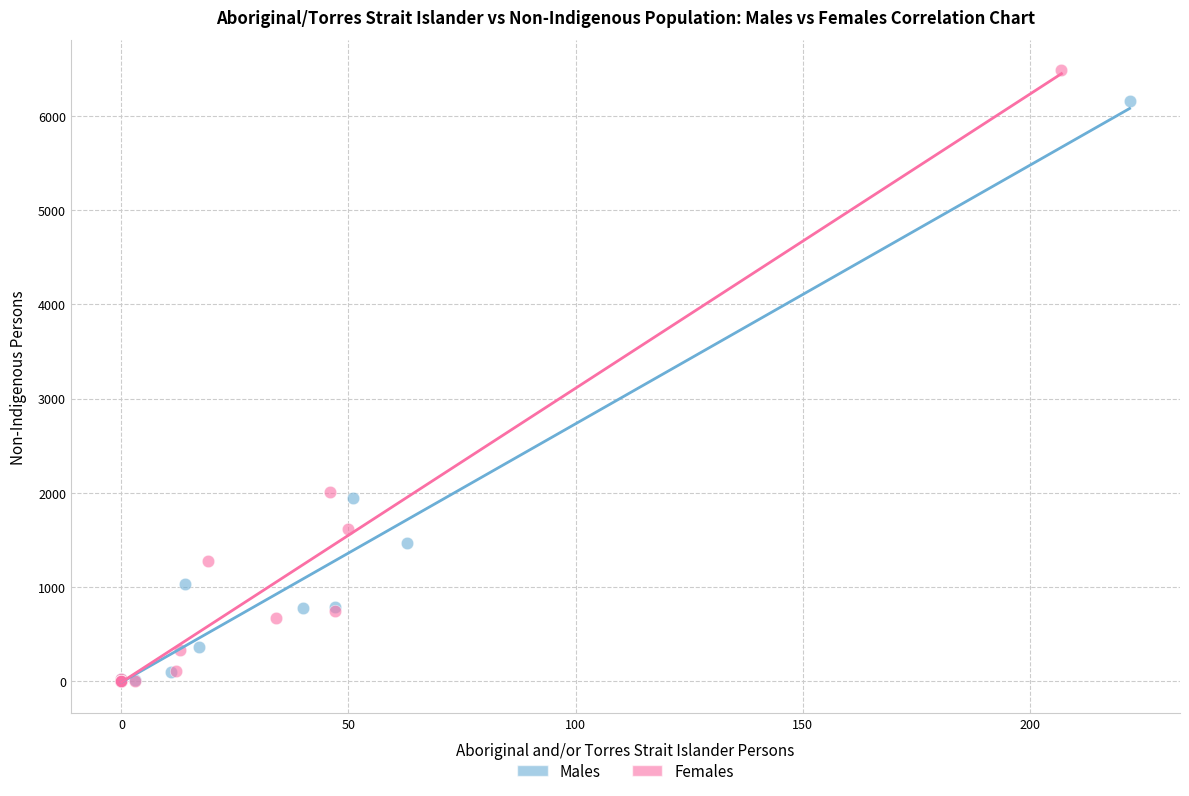

What are all the series names shown in the legend?

Males, Females